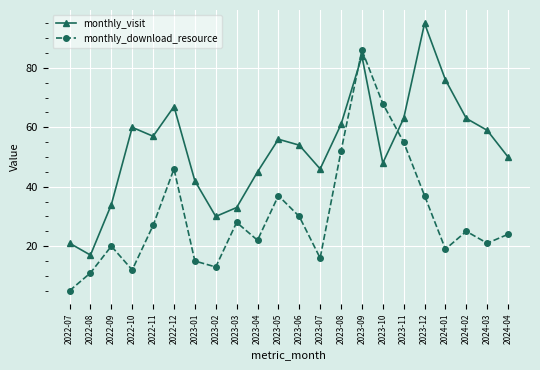

What is the spread (max minus min) of values at 2023-07?

30